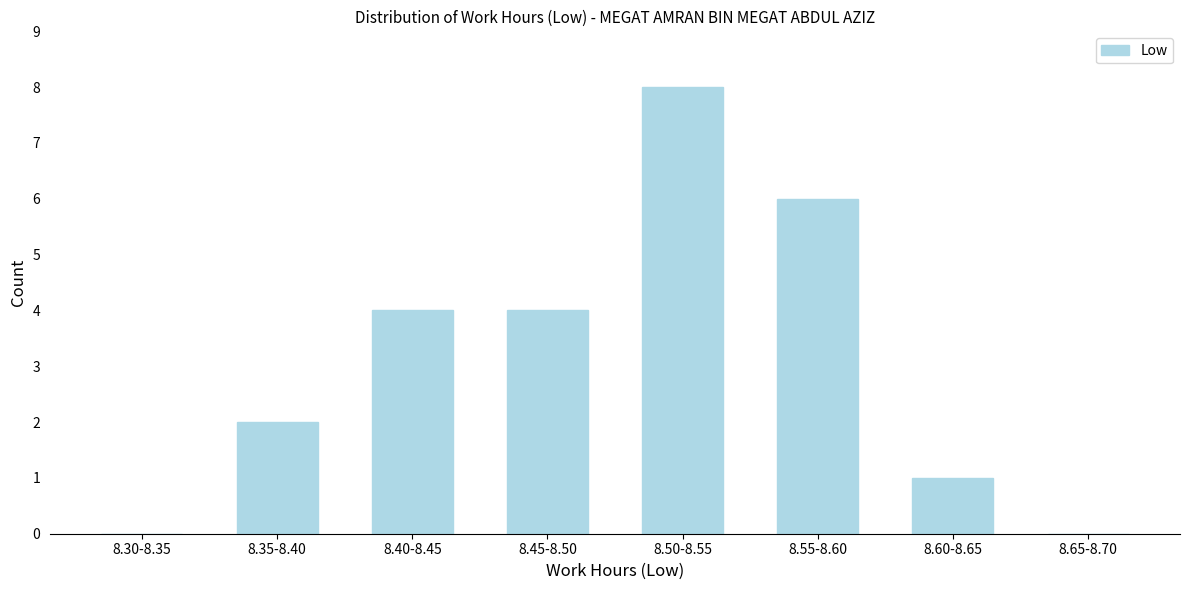

Reading left to right, transcribe all the data shown in this chart.

8.30-8.35=0	8.35-8.40=2	8.40-8.45=4	8.45-8.50=4	8.50-8.55=8	8.55-8.60=6	8.60-8.65=1	8.65-8.70=0